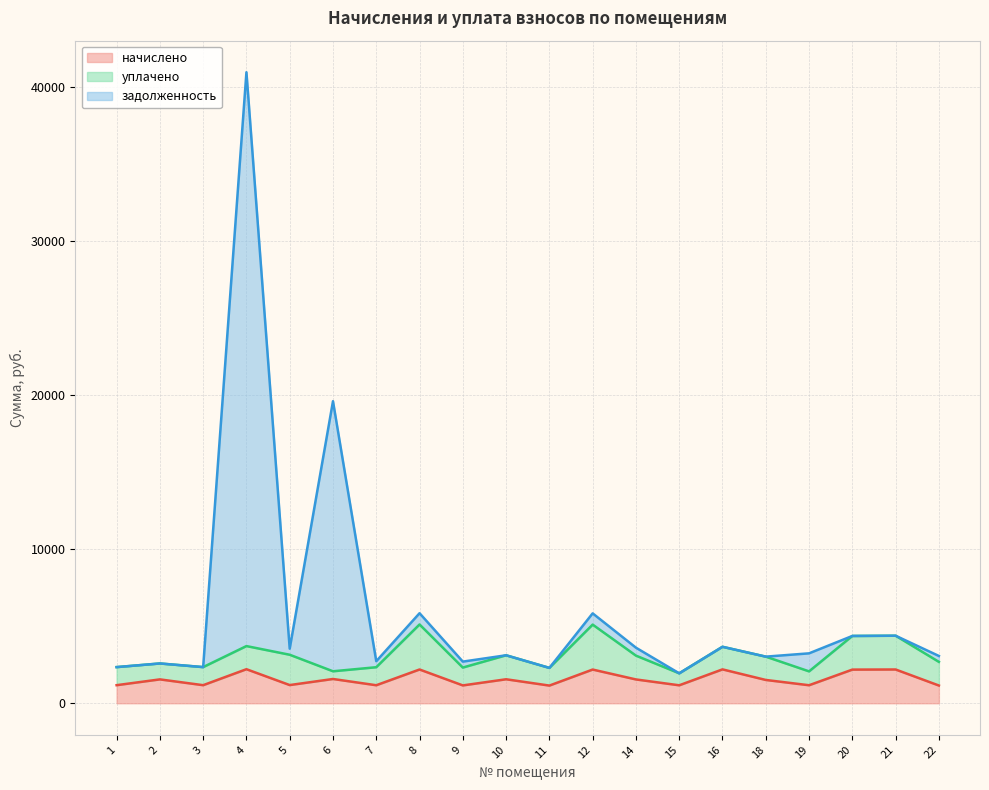

How many lines are shown in the chart?

3